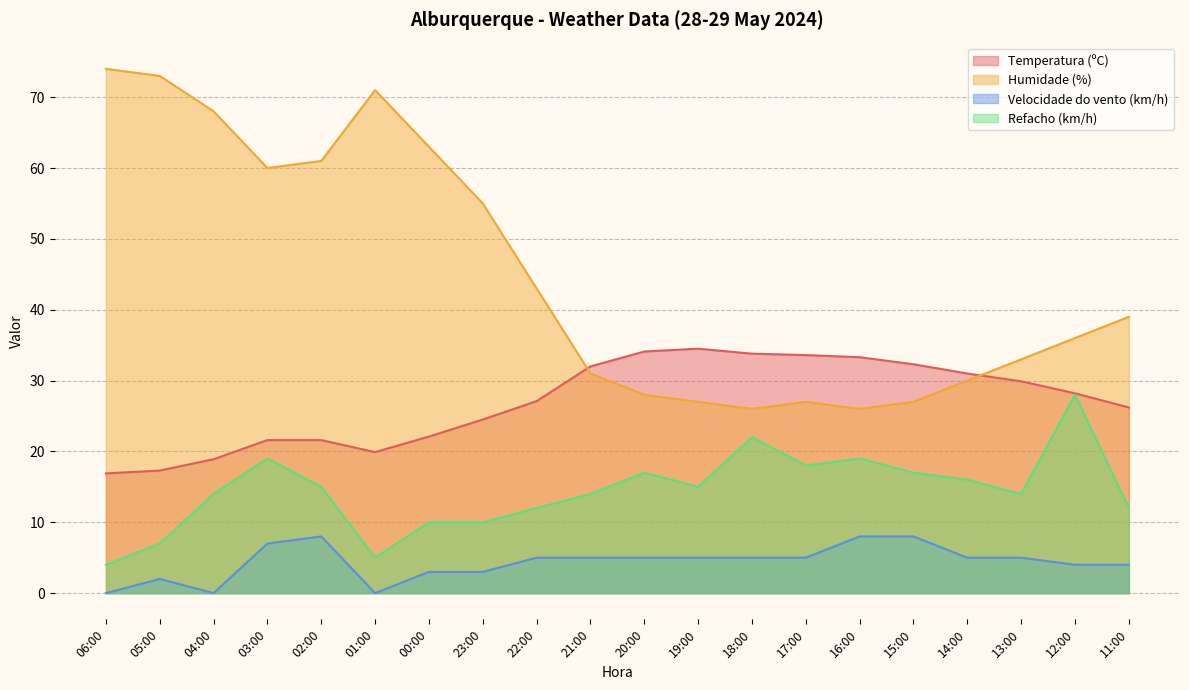

In Temperatura (ºC), how many points are lower than both neighbors (excluding endpoints)?

1